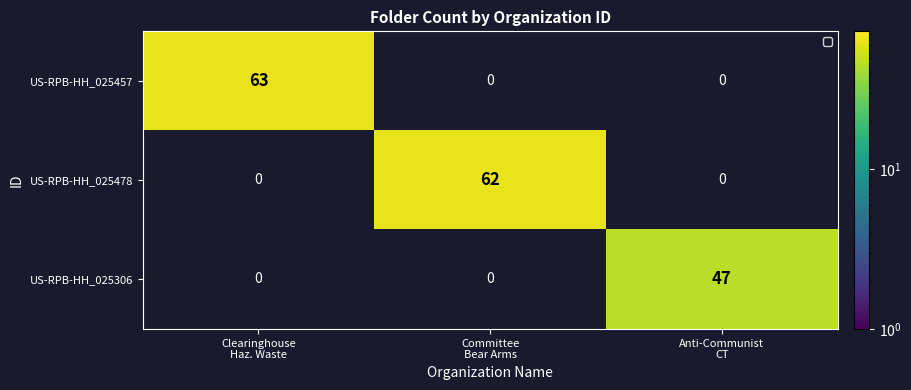

Rank the series by their maximum value, from highest to lowest.

US-RPB-HH_025457, US-RPB-HH_025478, US-RPB-HH_025306